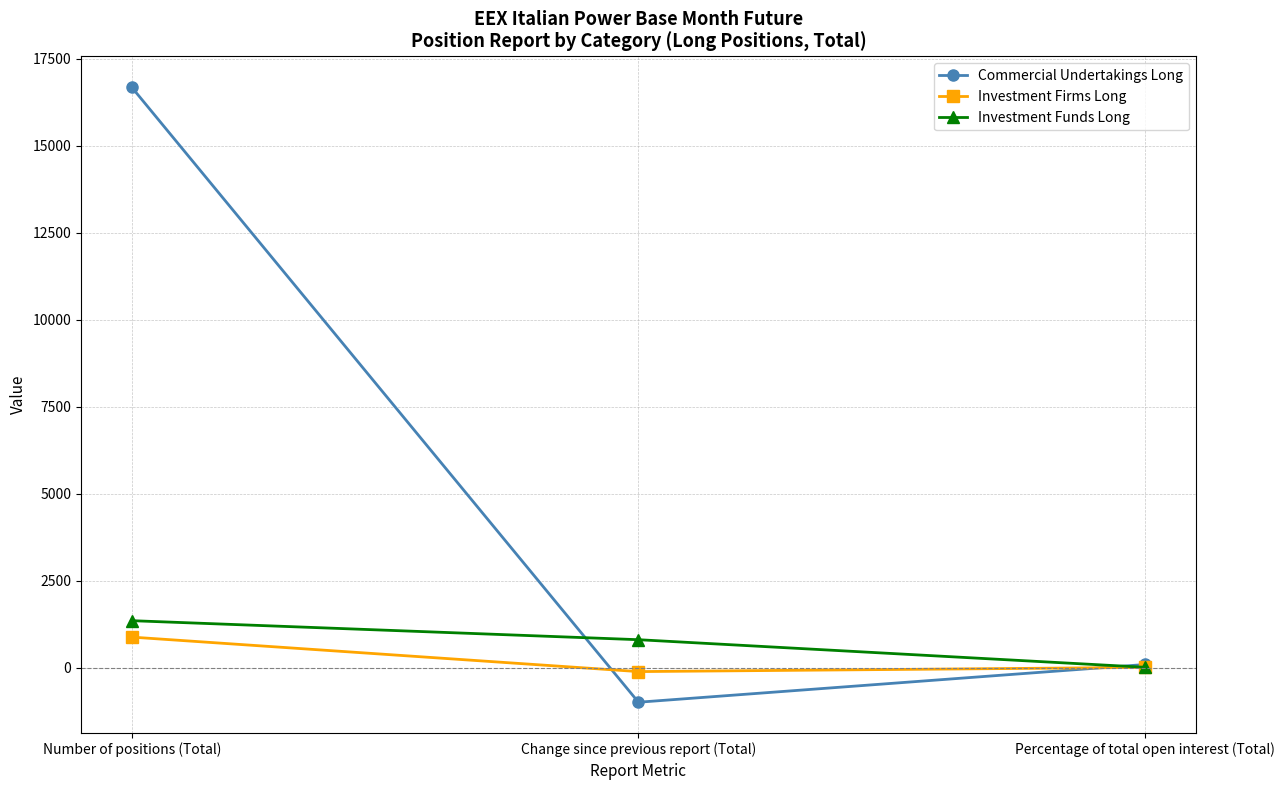

Which series has the largest range (max minus min)?

Commercial Undertakings Long